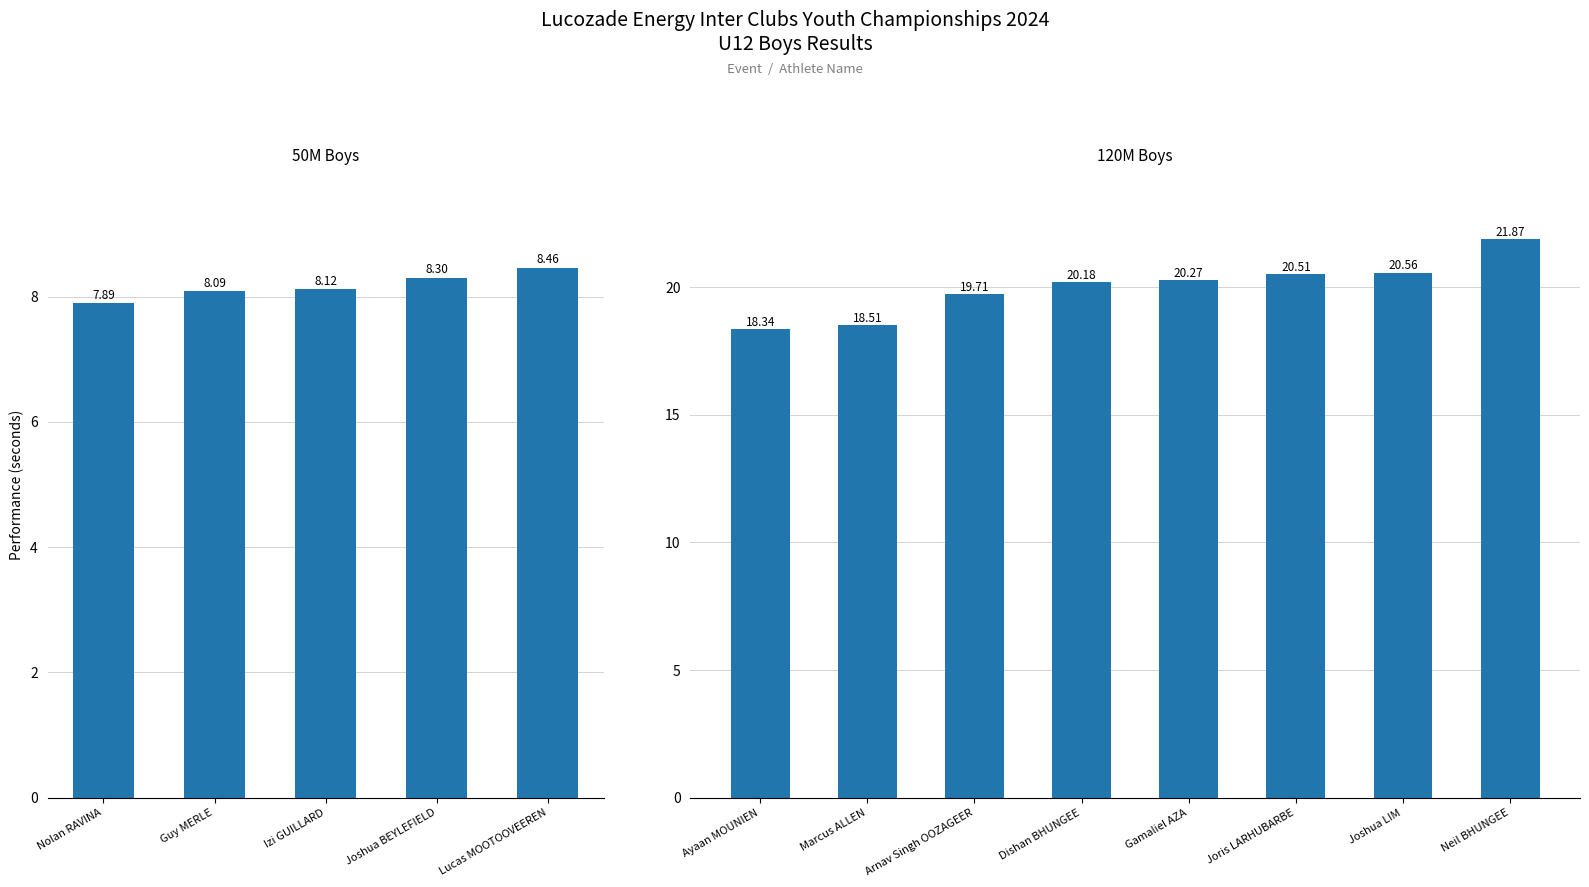

What is the ratio of the value at Joris LARHUBARBE to the value at Joshua LIM?

1.0